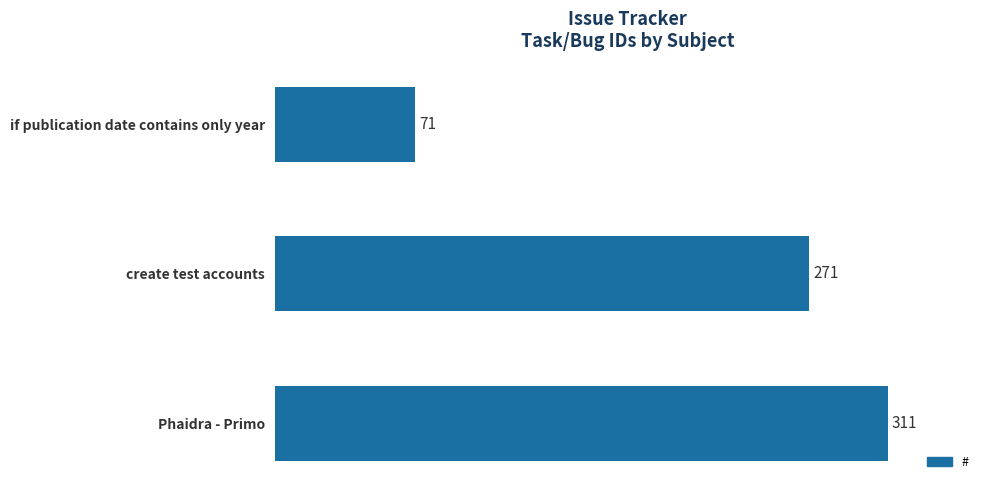

How many series are shown in this chart?

1